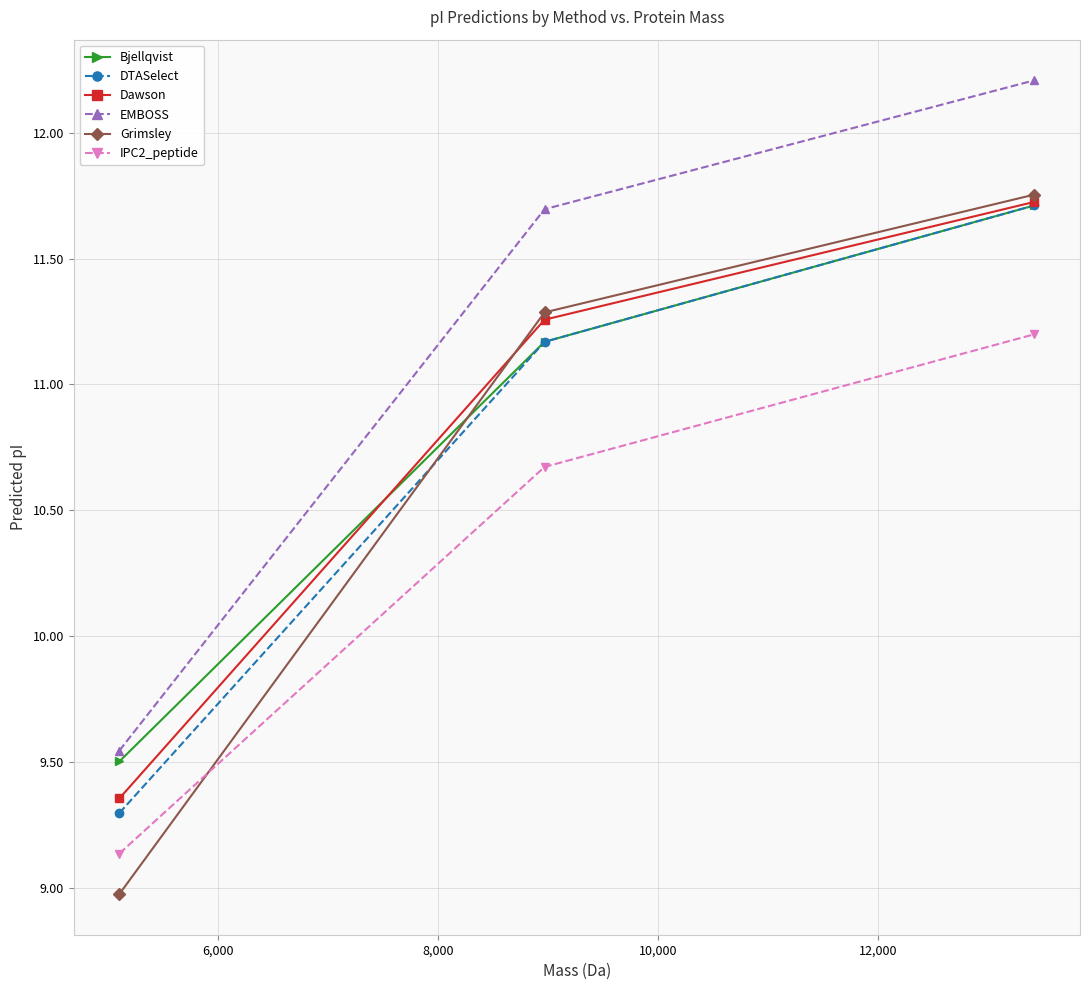

Which series has the largest total across all categories?

EMBOSS